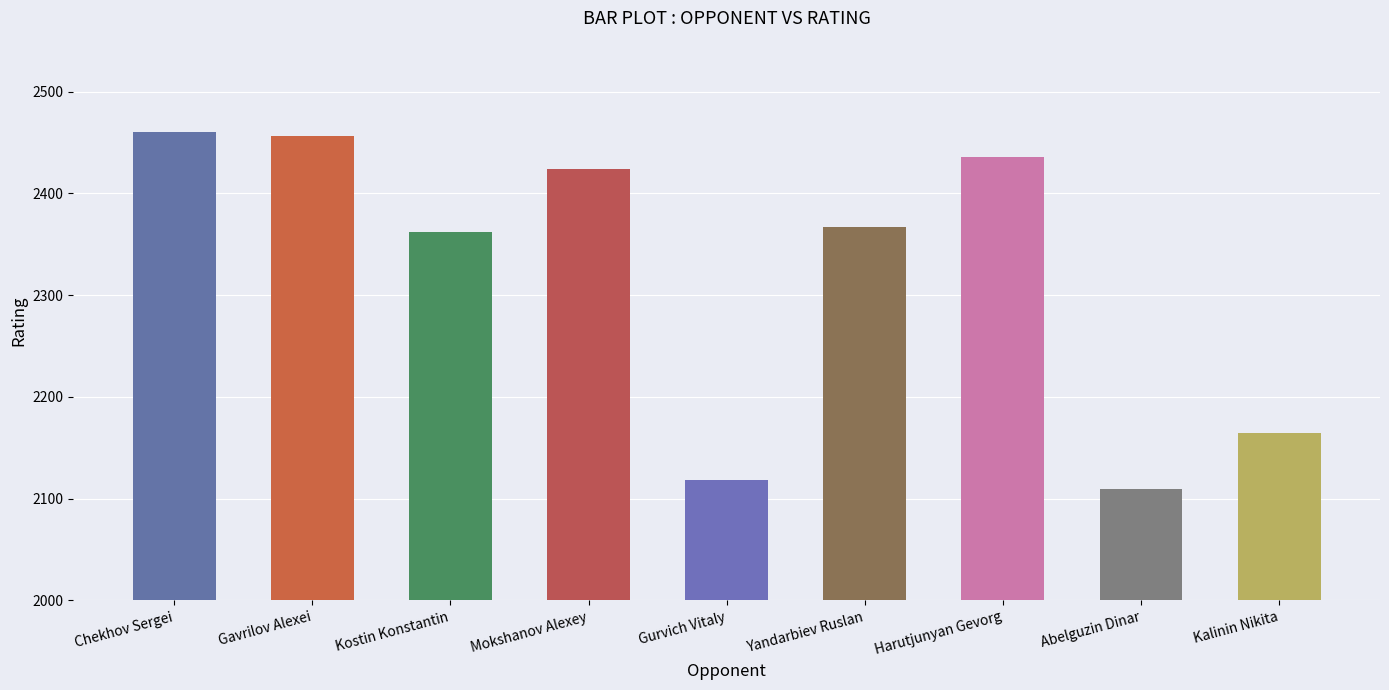

The chart shows a value of 1201 at Gavrilov Alexei. True or false?

False